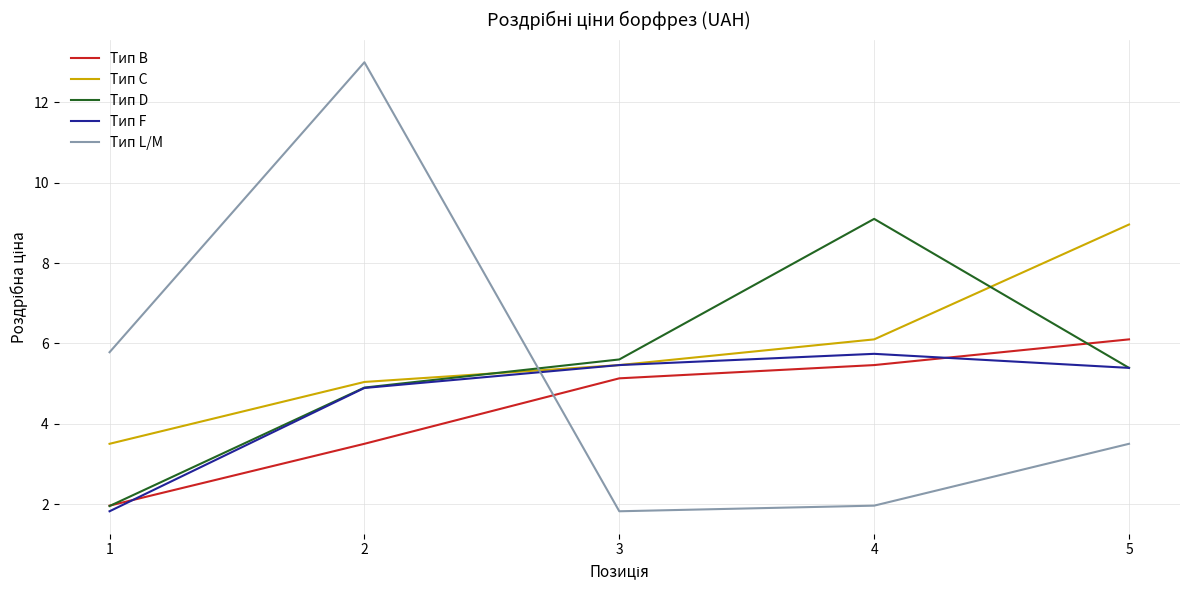

What is the smallest value displayed?

1.8